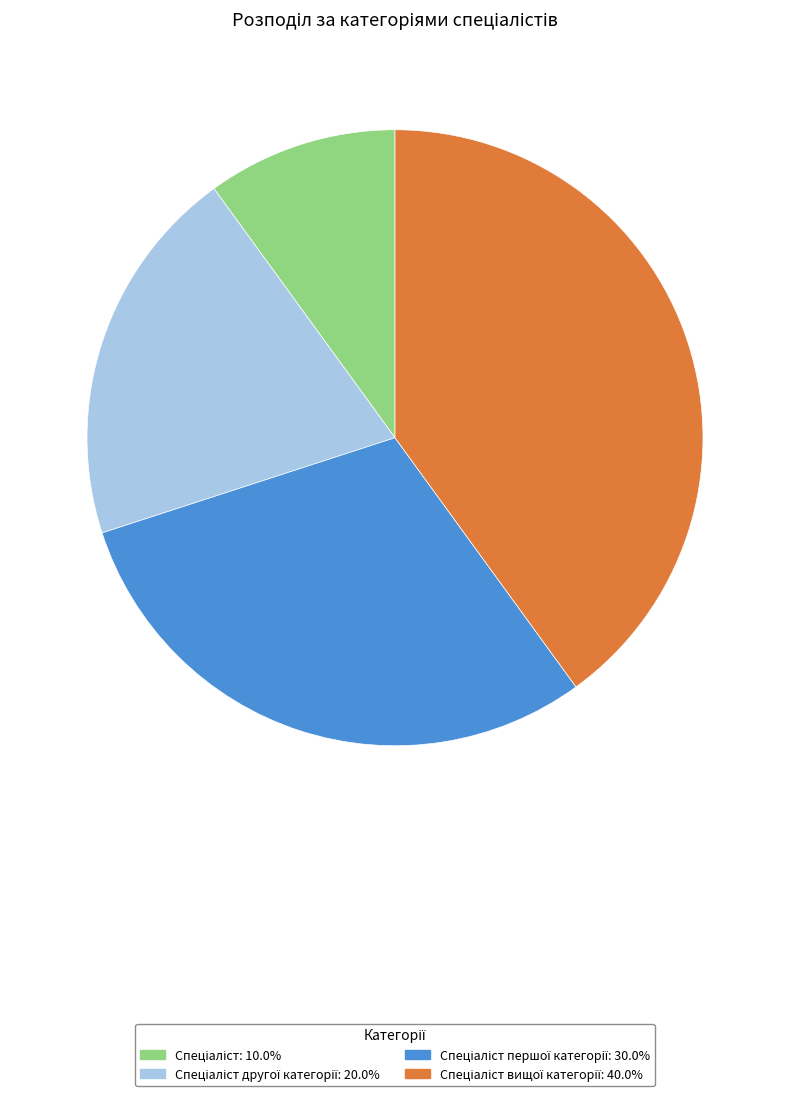

How many segments does this pie chart have?

4